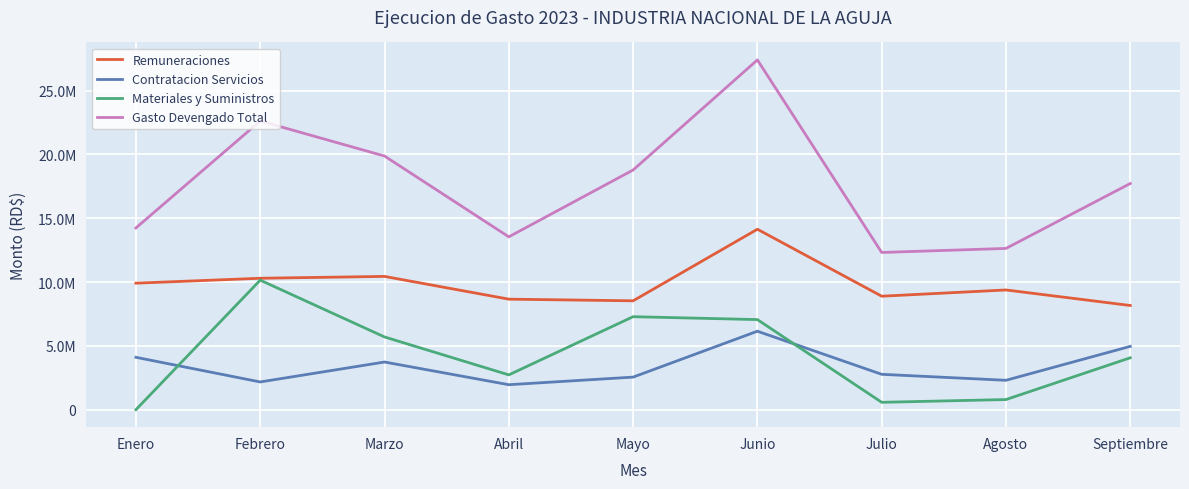

The Remuneraciones series shows 17051783.1 at Enero. True or false?

False